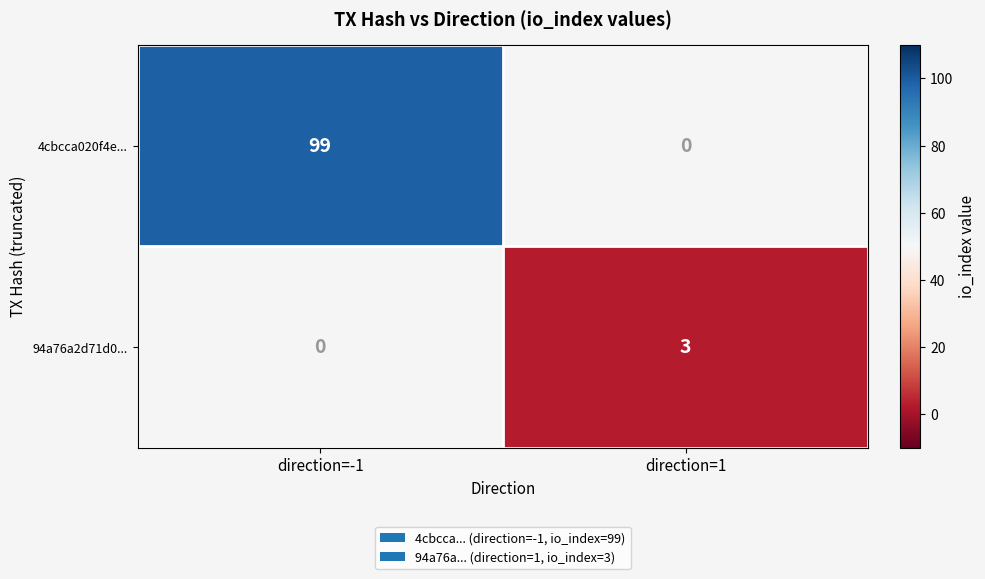

The value of 94a76a2d71d0... at direction=1 is 2. True or false?

False